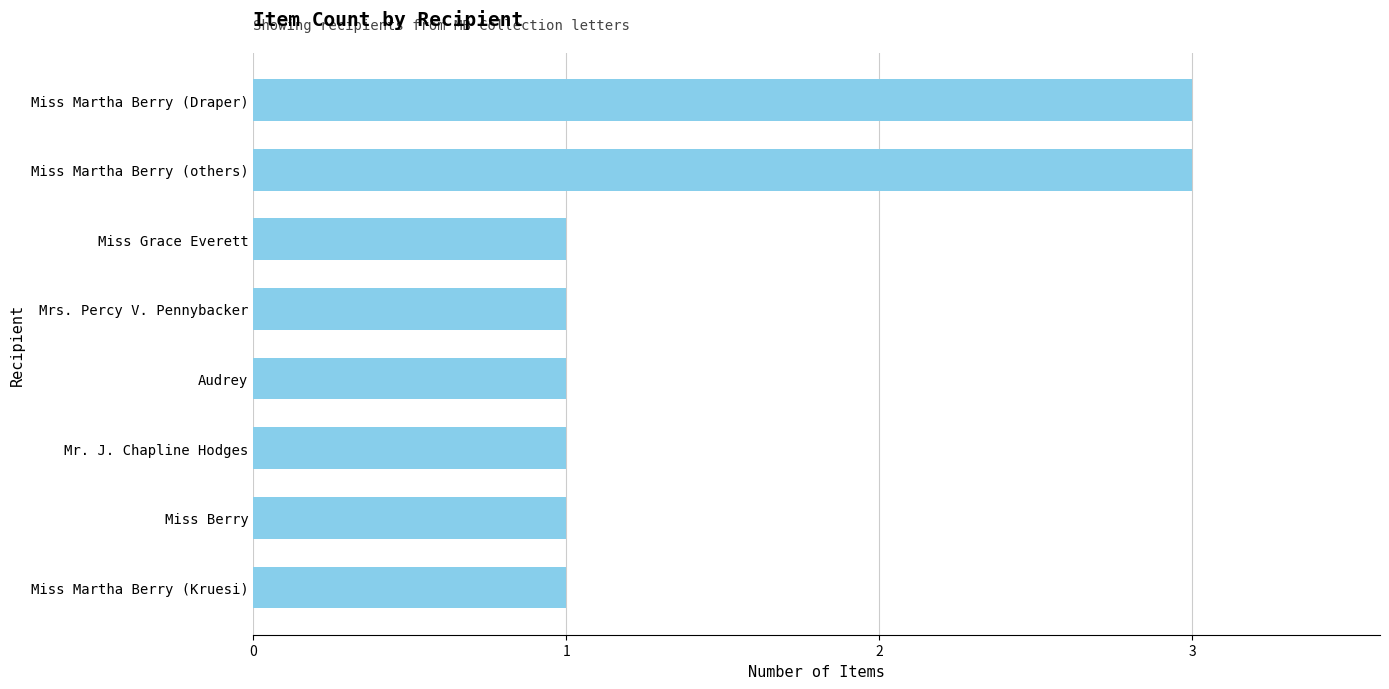

What is the sum of all values?

12